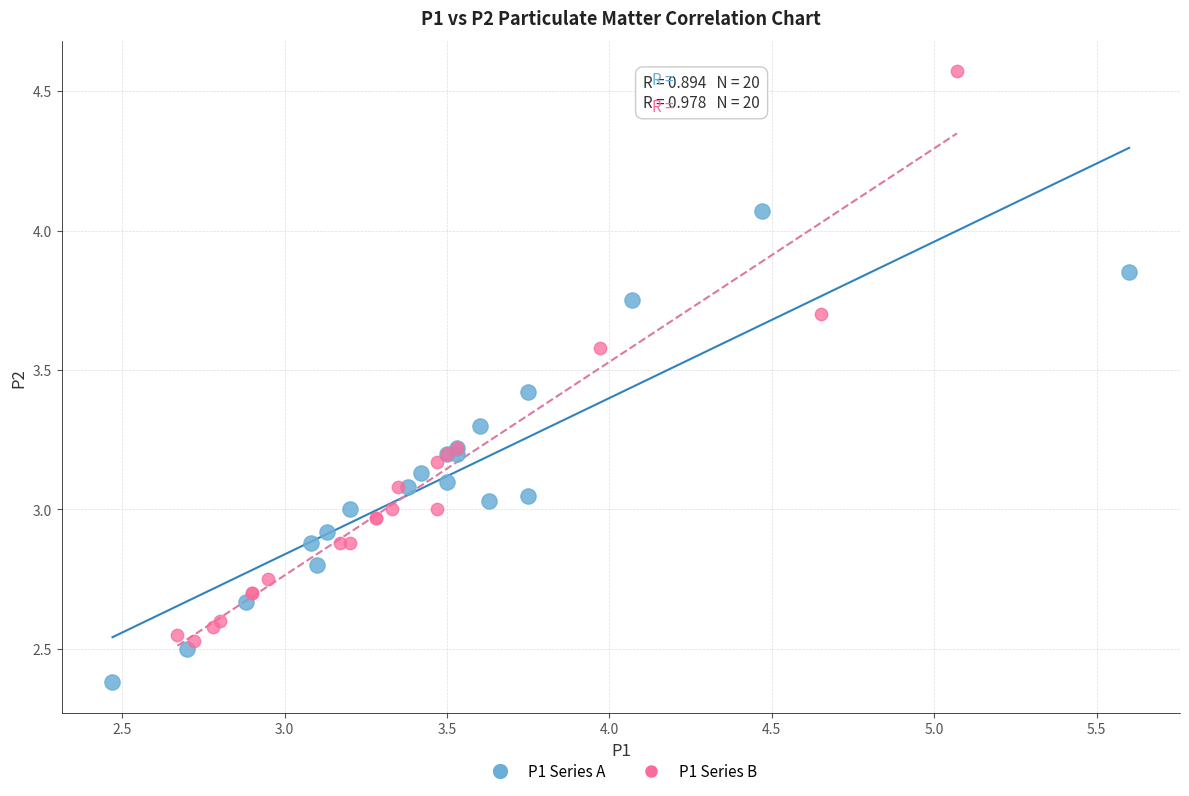

Which series contains the lowest Y value?

P1 Series A